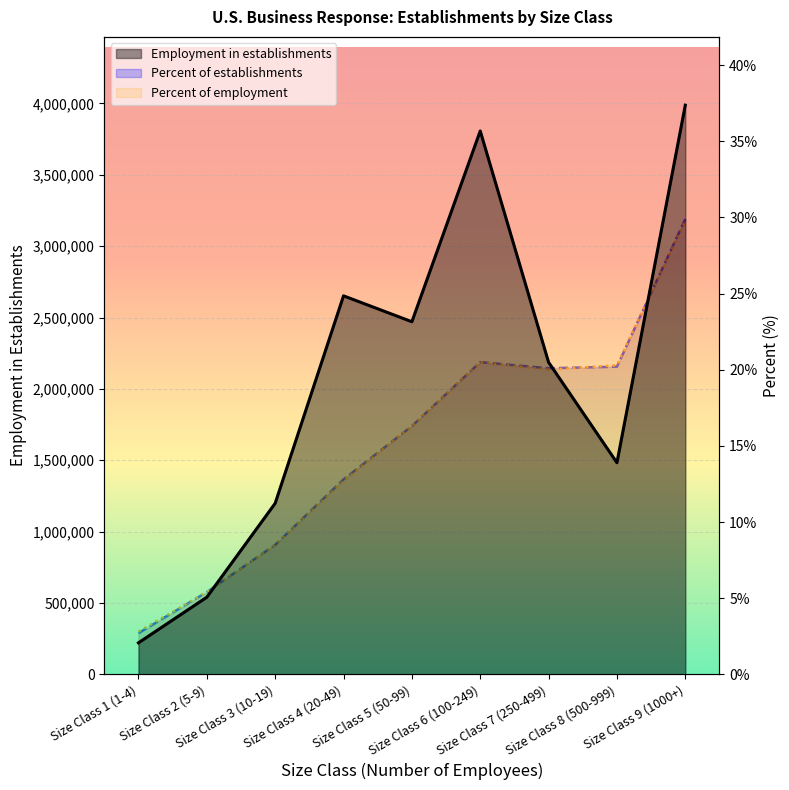

What is the sum of all Percent of establishments values?

136.4